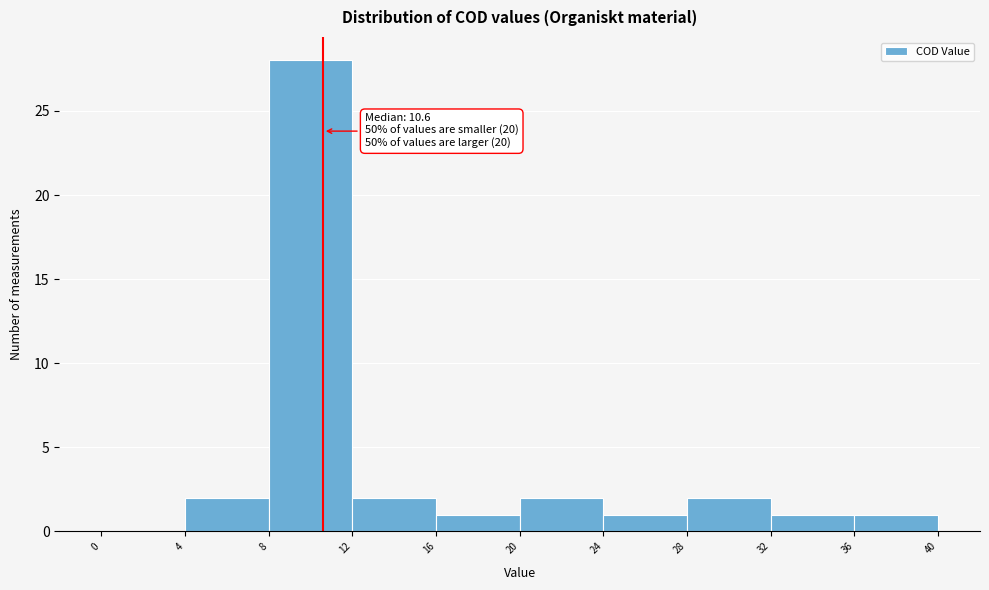

Over which range of the x-axis is the bar tallest?

8 to 12